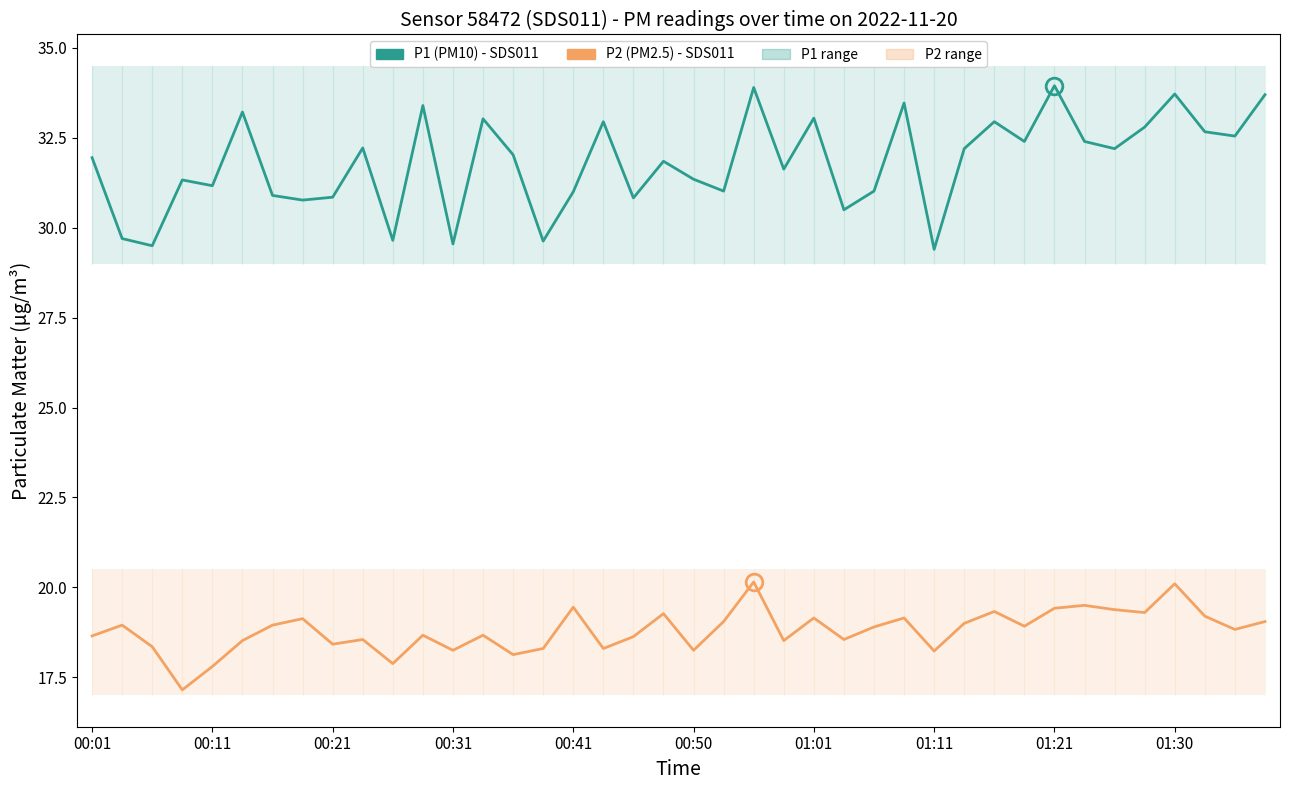

What is the total value across all series at 01:30?

53.8